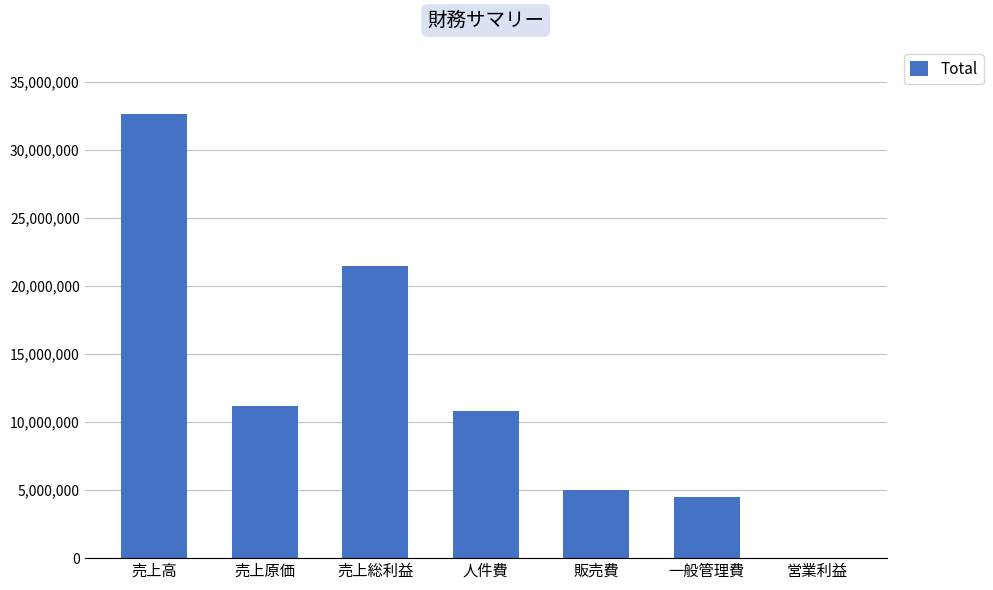

Between 一般管理費 and 売上高, which is larger?

売上高